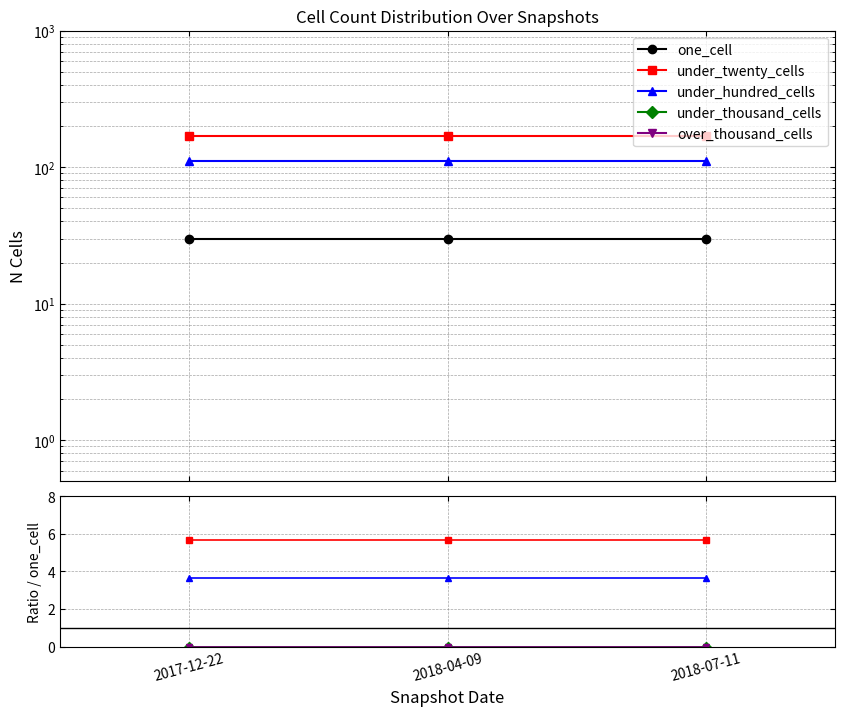

How many lines are shown in the chart?

5